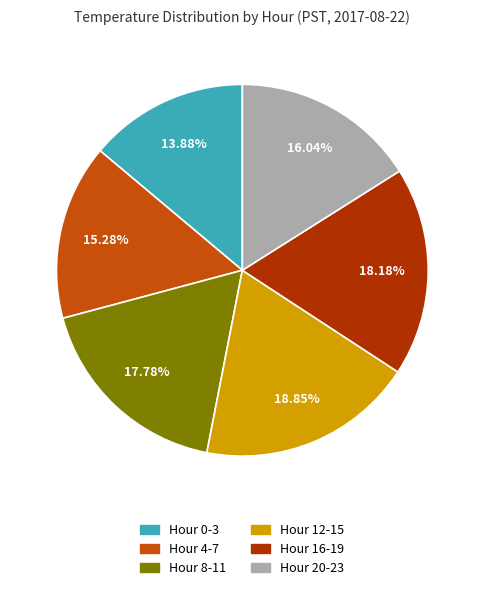

Is there a majority slice in this chart?

No